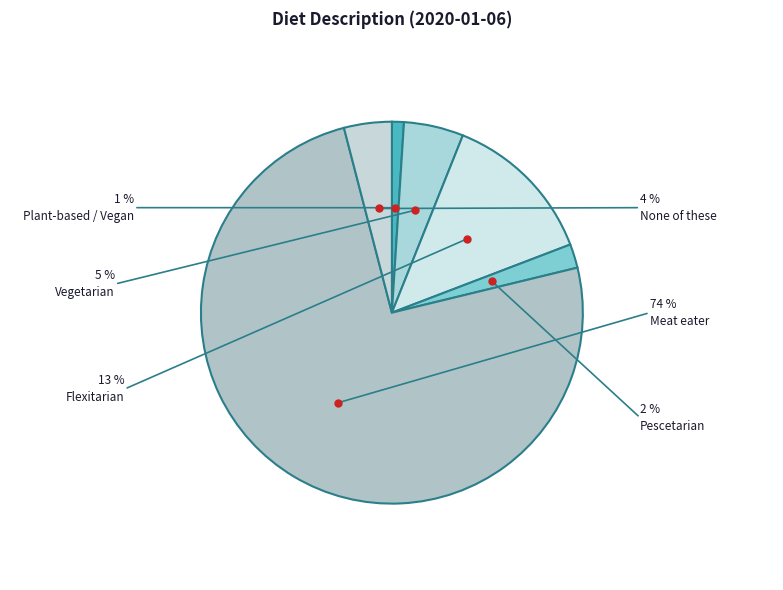

How many segments does this pie chart have?

6